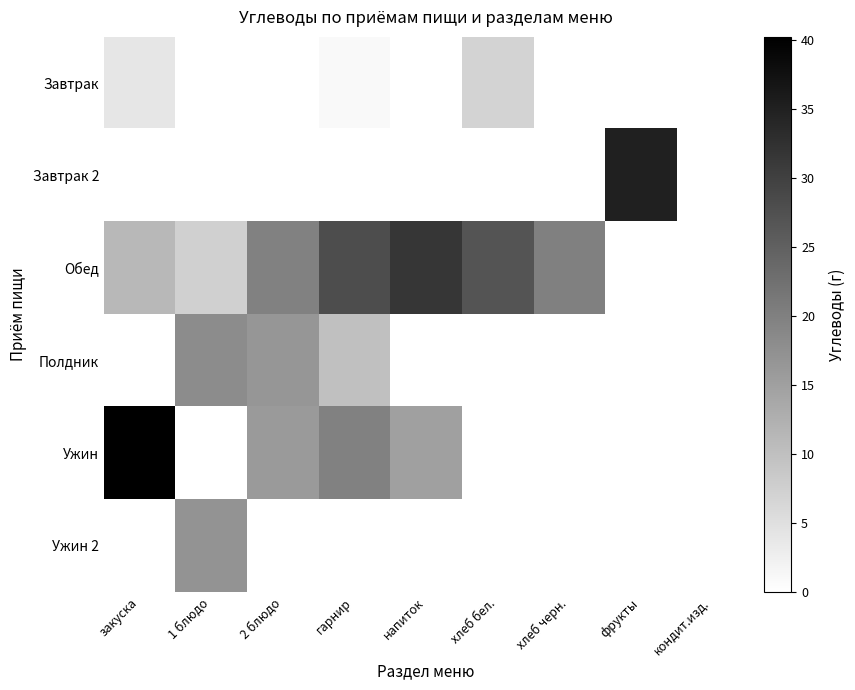

Reading left to right, what are all the values shown in this chart?

Завтрак: закуска=4.0	1 блюдо=0.0	2 блюдо=0.0	гарнир=1.0	напиток=0.0	хлеб бел.=7.0	хлеб черн.=0.0	фрукты=0.0	кондит.изд.=0.0
Завтрак 2: закуска=0.0	1 блюдо=0.0	2 блюдо=0.0	гарнир=0.0	напиток=0.0	хлеб бел.=0.0	хлеб черн.=0.0	фрукты=35.0	кондит.изд.=0.0
Обед: закуска=11.2	1 блюдо=7.4	2 блюдо=19.8	гарнир=28.0	напиток=31.6	хлеб бел.=26.9	хлеб черн.=20.0	фрукты=0.0	кондит.изд.=0.0
Полдник: закуска=0.0	1 блюдо=18.1	2 блюдо=16.6	гарнир=10.0	напиток=0.0	хлеб бел.=0.0	хлеб черн.=0.0	фрукты=0.0	кондит.изд.=0.0
Ужин: закуска=40.2	1 блюдо=0.0	2 блюдо=16.0	гарнир=19.9	напиток=15.0	хлеб бел.=0.0	хлеб черн.=0.0	фрукты=0.0	кондит.изд.=0.0
Ужин 2: закуска=0.0	1 блюдо=17.0	2 блюдо=0.0	гарнир=0.0	напиток=0.0	хлеб бел.=0.0	хлеб черн.=0.0	фрукты=0.0	кондит.изд.=0.0